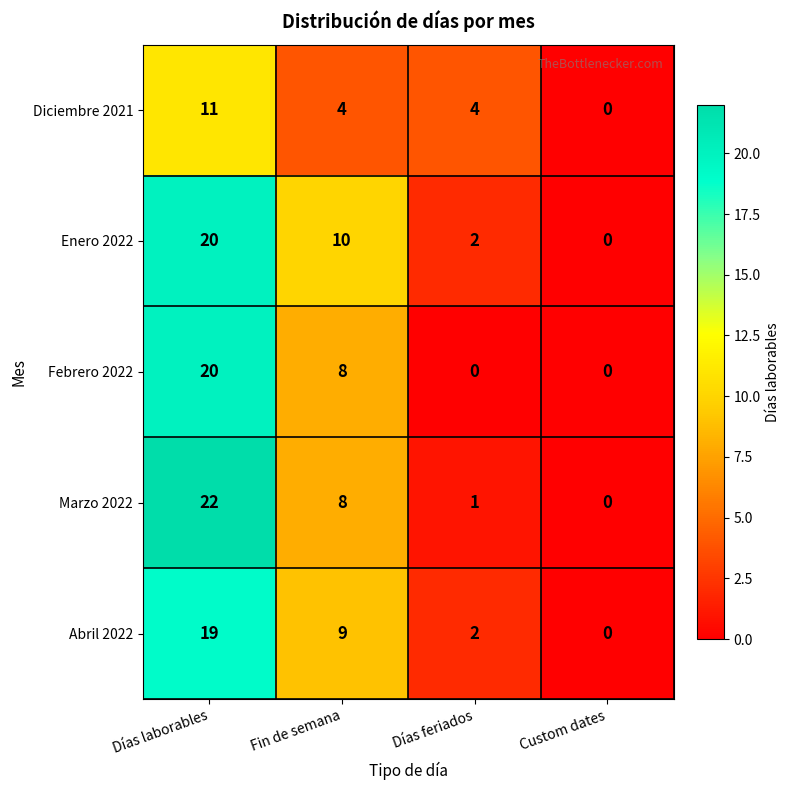

What is the greatest value displayed?

22